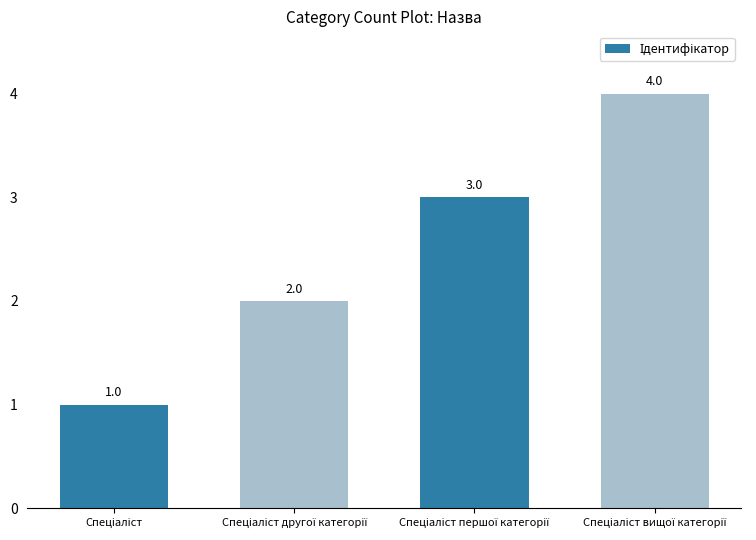

What is the value of the 1st bar from the left?

1